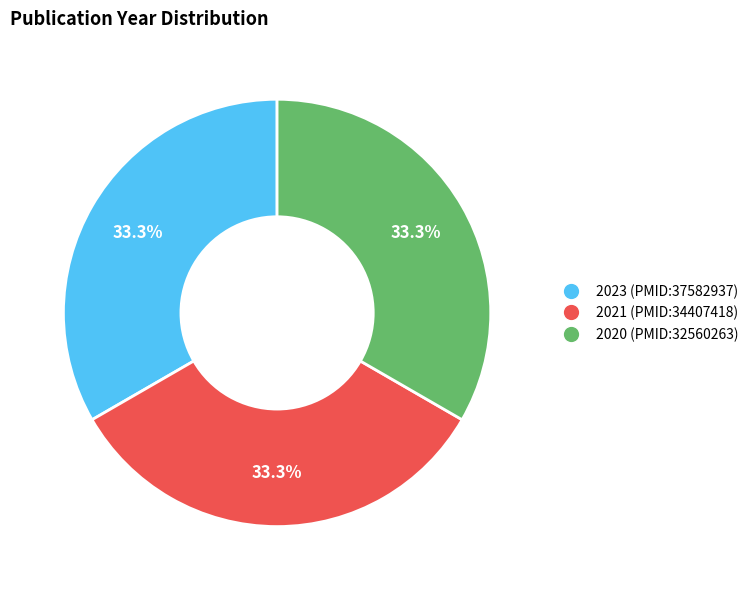

To the nearest percent, what portion does 2021 represent?

33%